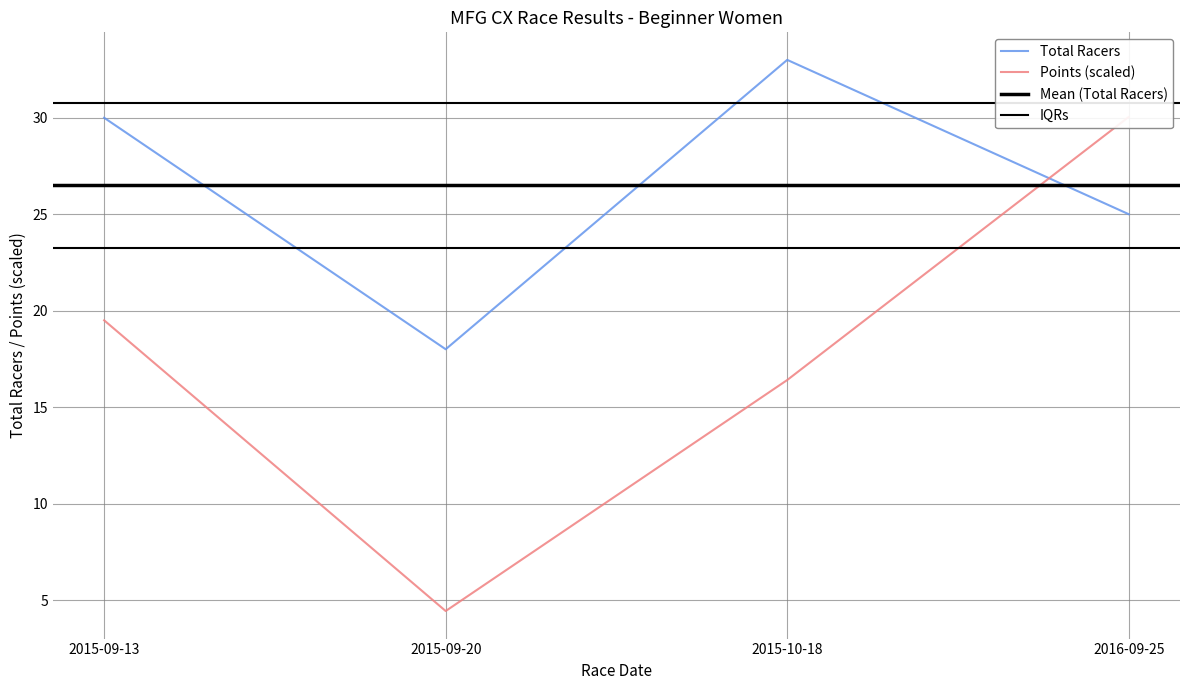

What is the difference between the maximum and minimum values in the Total Racers series?

15